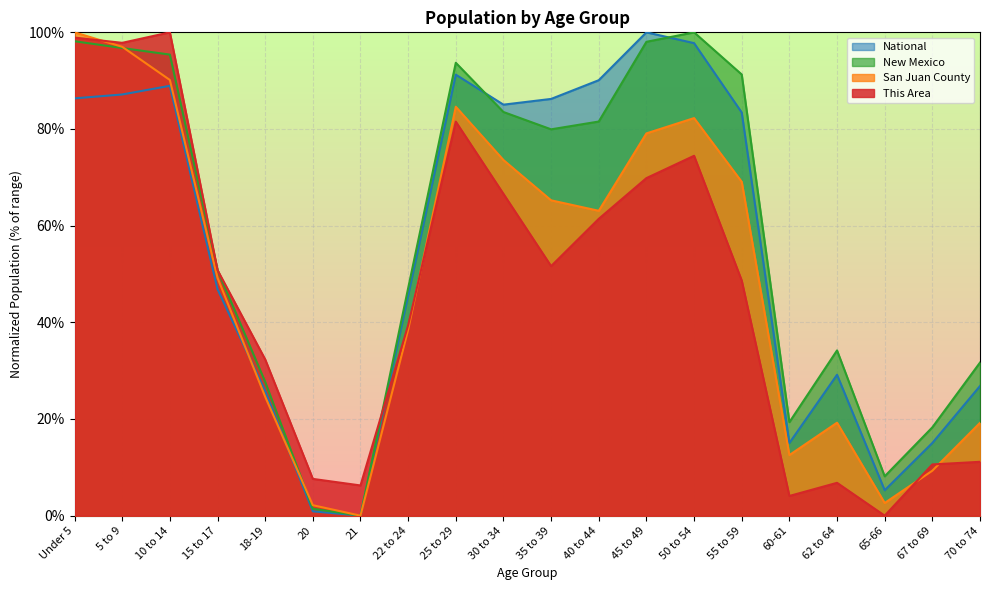

Does the chart display data point markers on the line(s)?

No